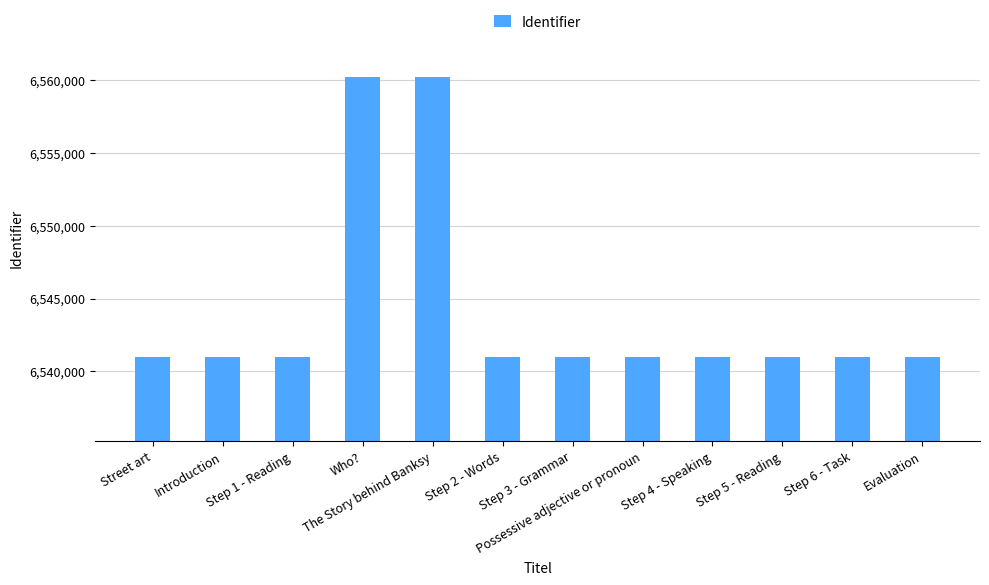

What is the difference between the maximum and minimum values?

19206